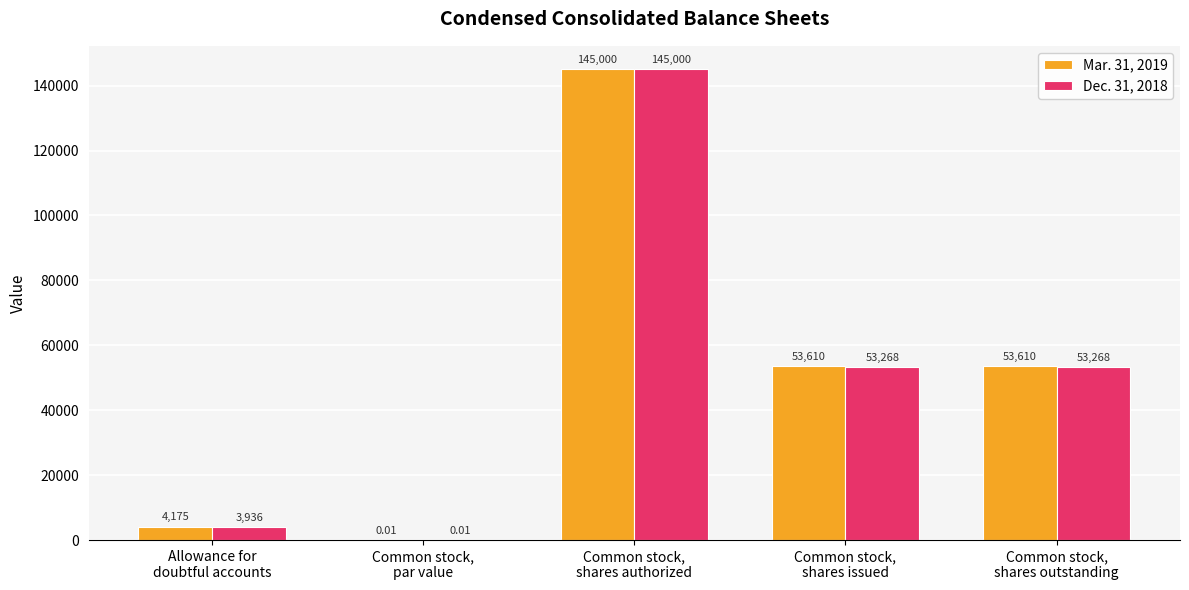

Is the value of Dec. 31, 2018 at Common stock,
par value greater than the value of Mar. 31, 2019 at Allowance for
doubtful accounts?

No